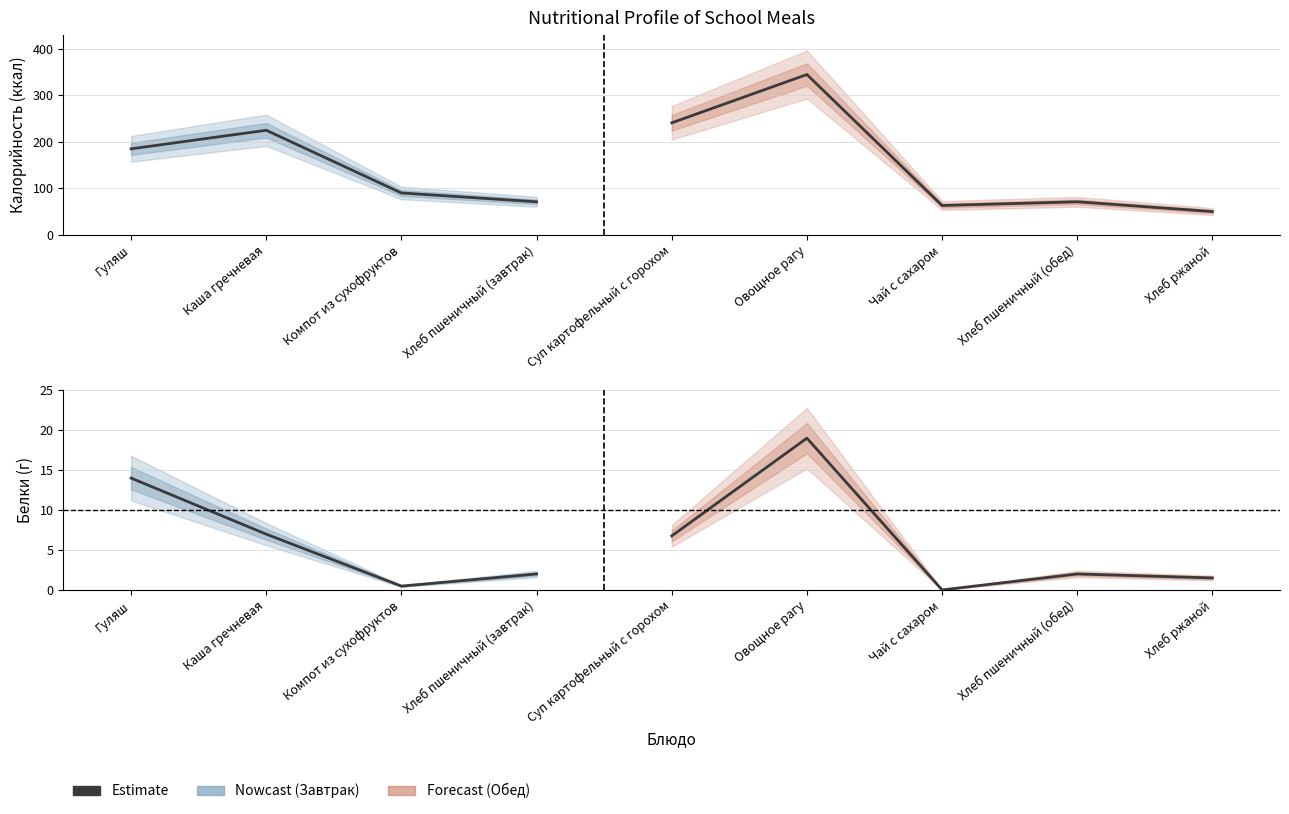

Rank the series by their maximum value, from highest to lowest.

Калорийность, Белки